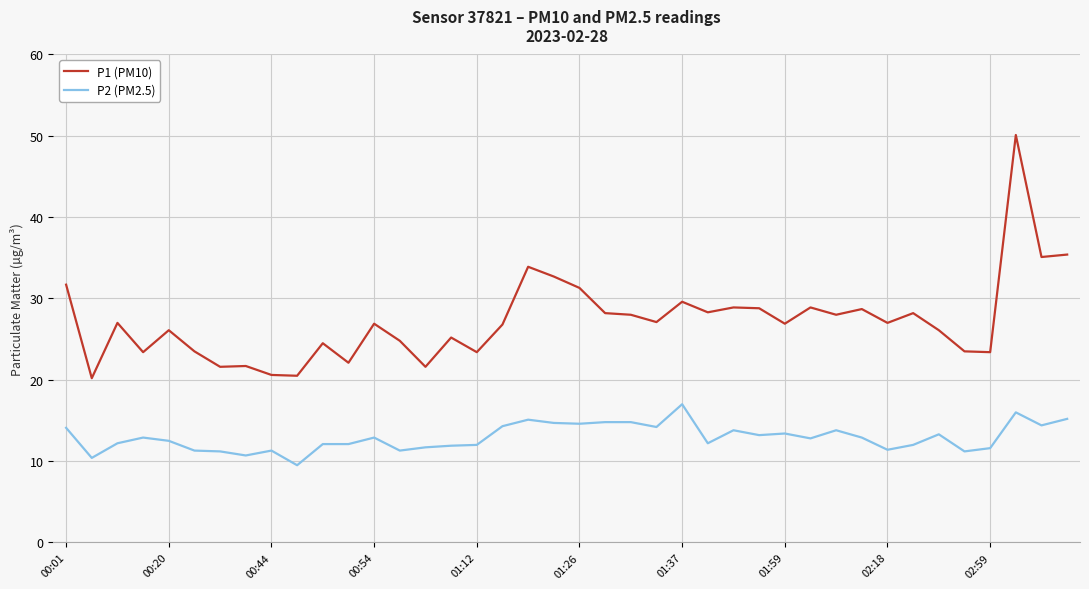

Which series has the largest range (max minus min)?

P1 (PM10)